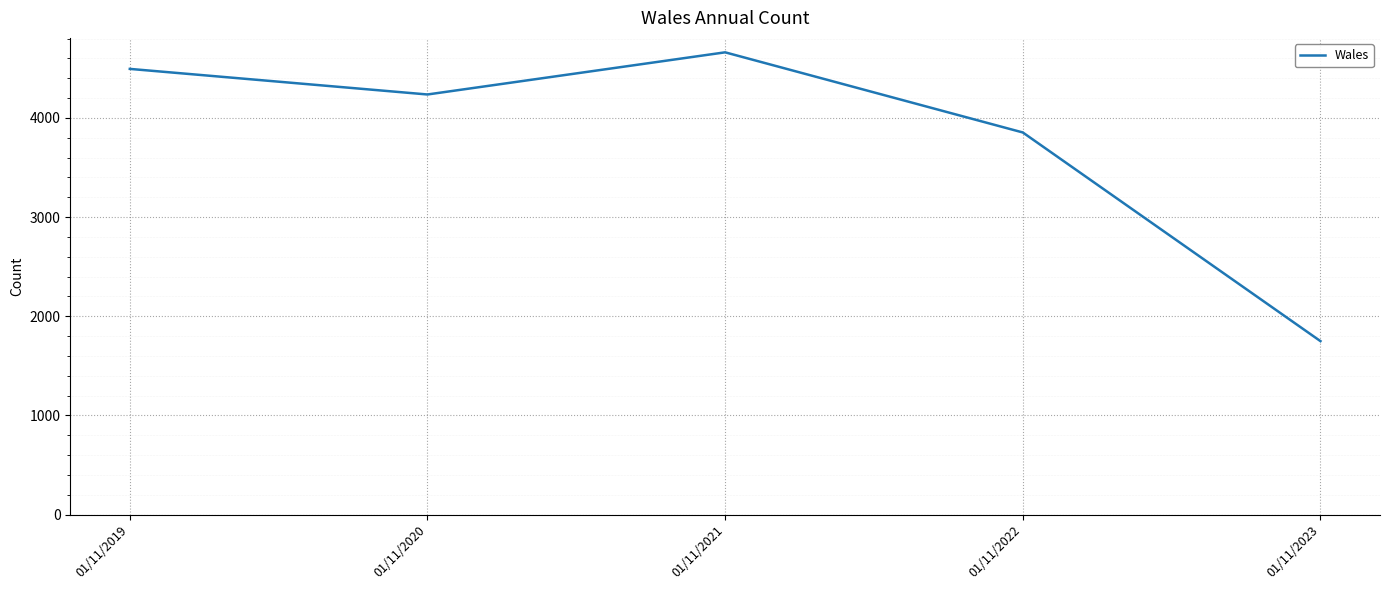

Reading left to right, list all the values displayed in this chart.

01/11/2019=4494	01/11/2020=4236	01/11/2021=4661	01/11/2022=3853	01/11/2023=1749